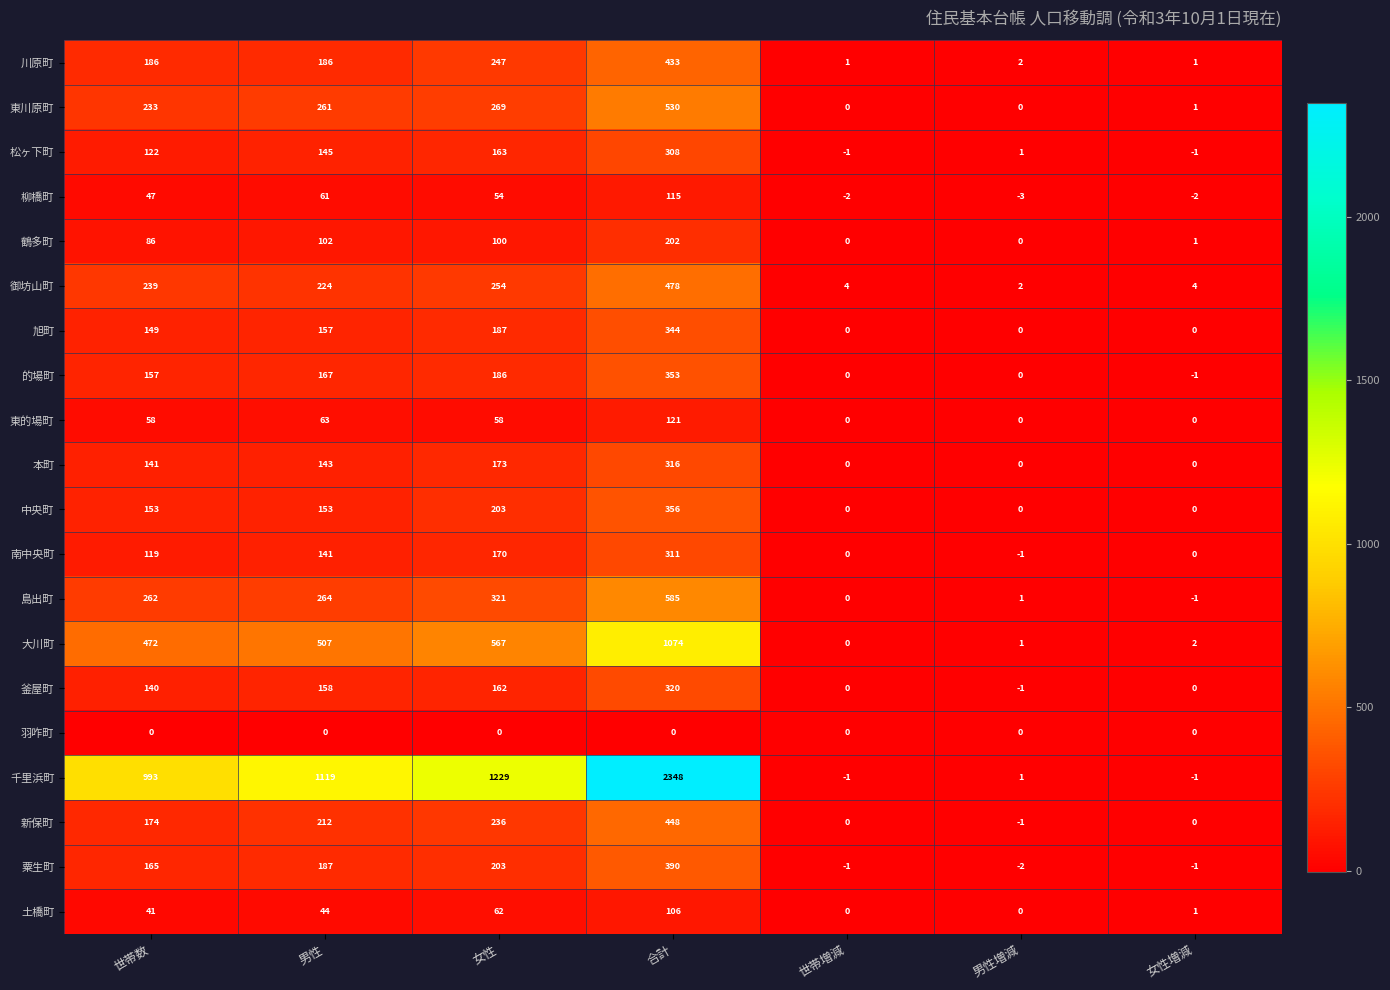

At which label is 新保町 closest to 223?

男性